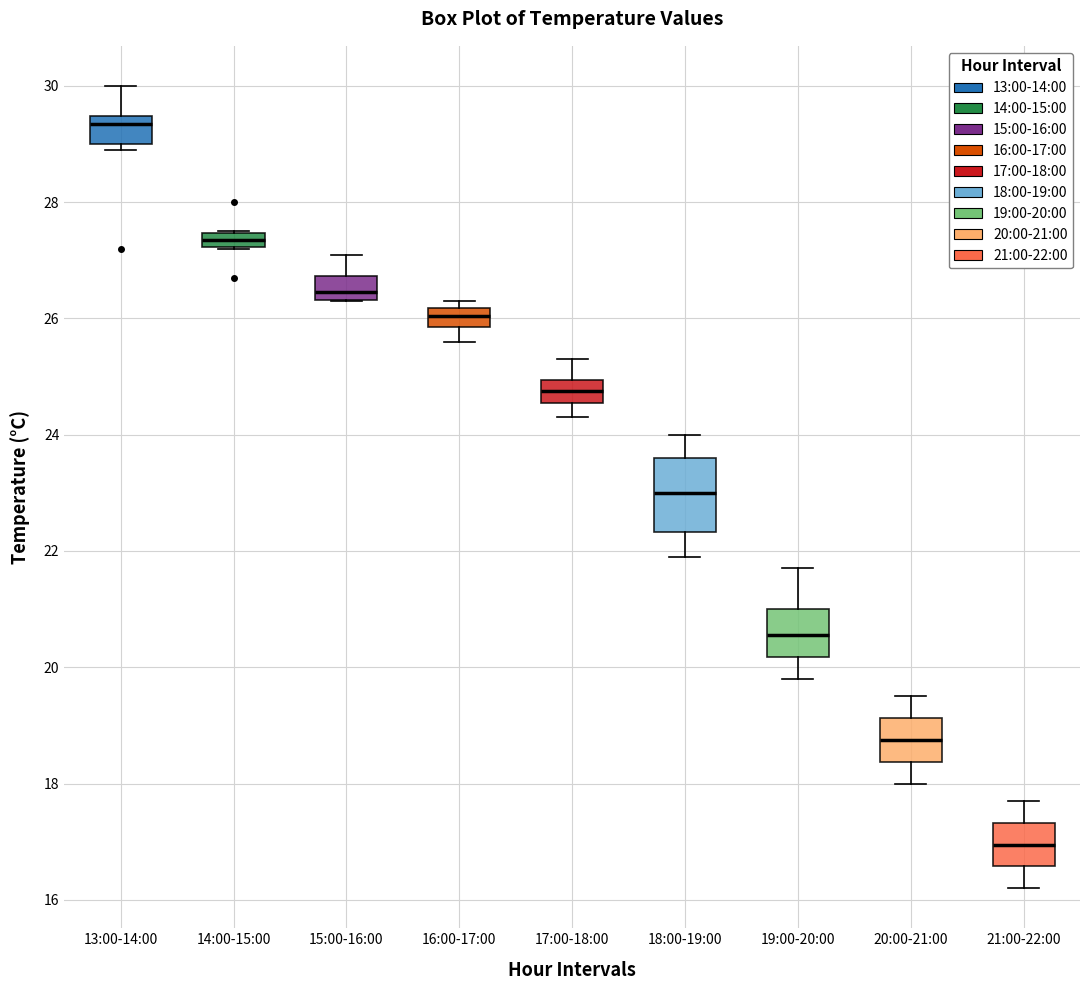

Which box's median line is the lowest?

21:00-22:00